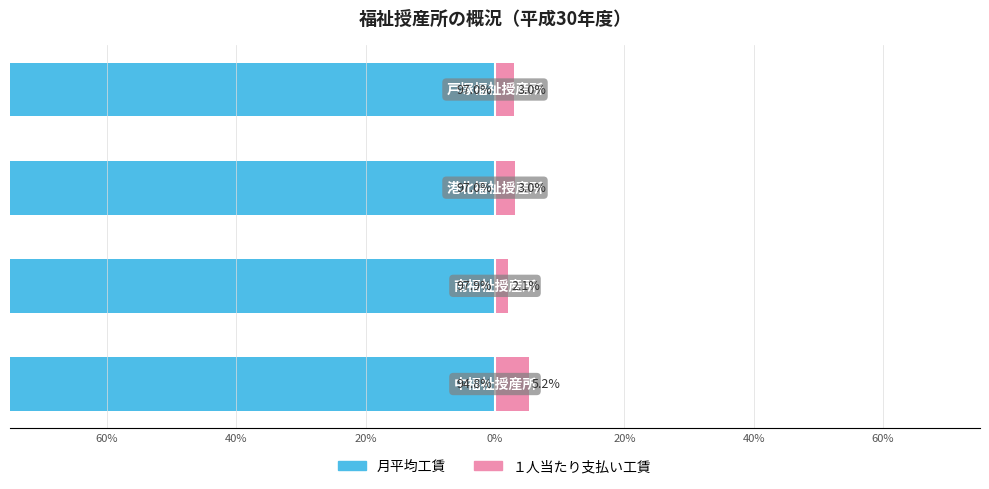

What position from the left is 20%?

3